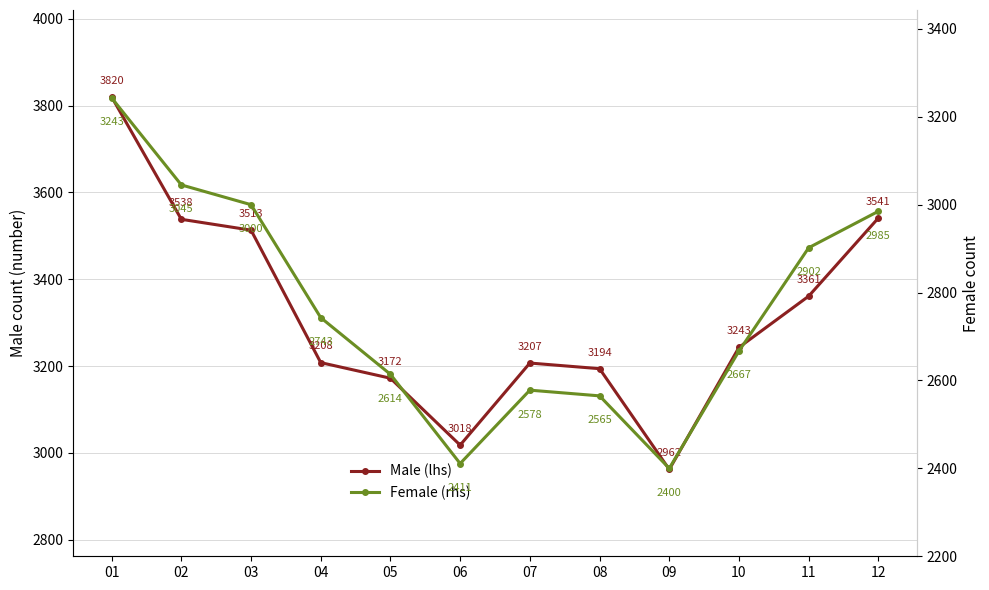

How many values in the Male (lhs) series are below 3243?

6